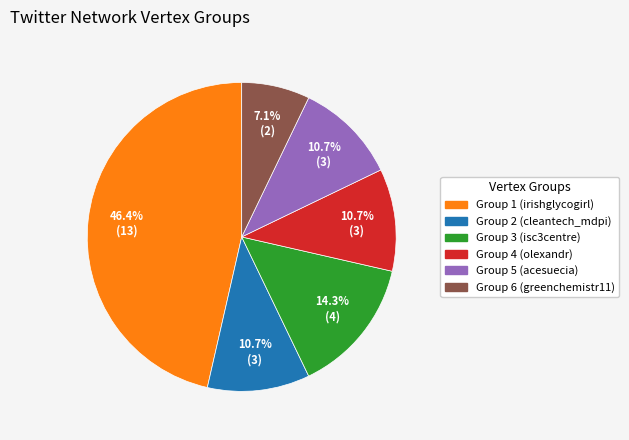

What is the smallest slice in the pie chart?

Group 6 (greenchemistr11)